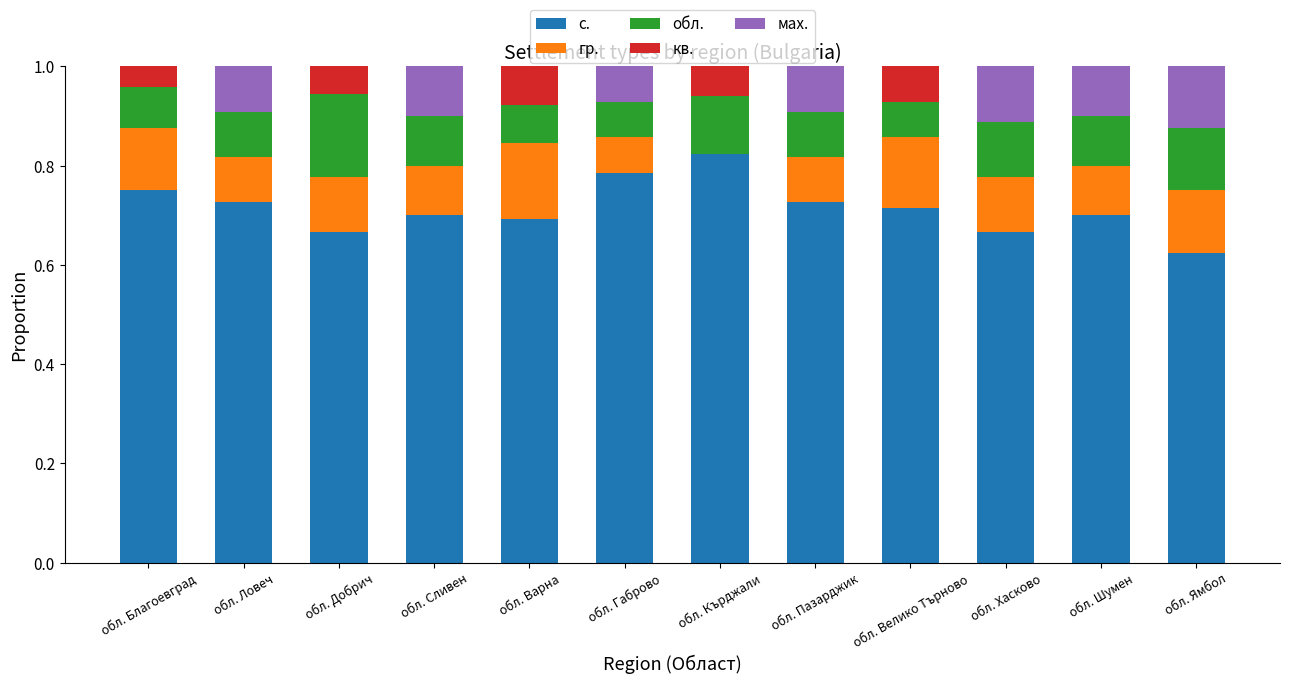

Does the chart contain stacked bars?

Yes